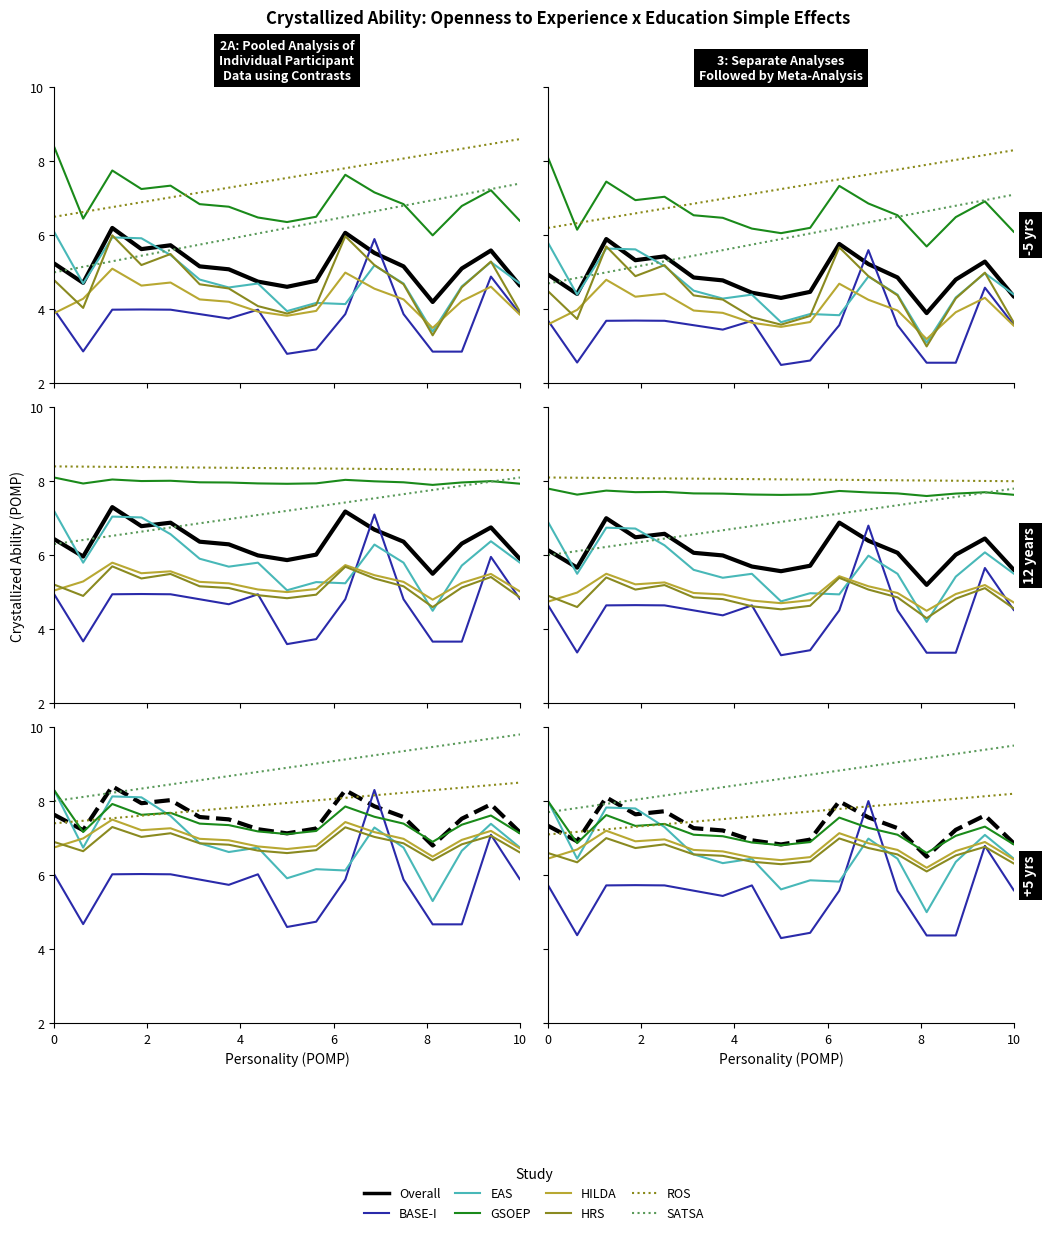

Does the chart display data point markers on the line(s)?

No